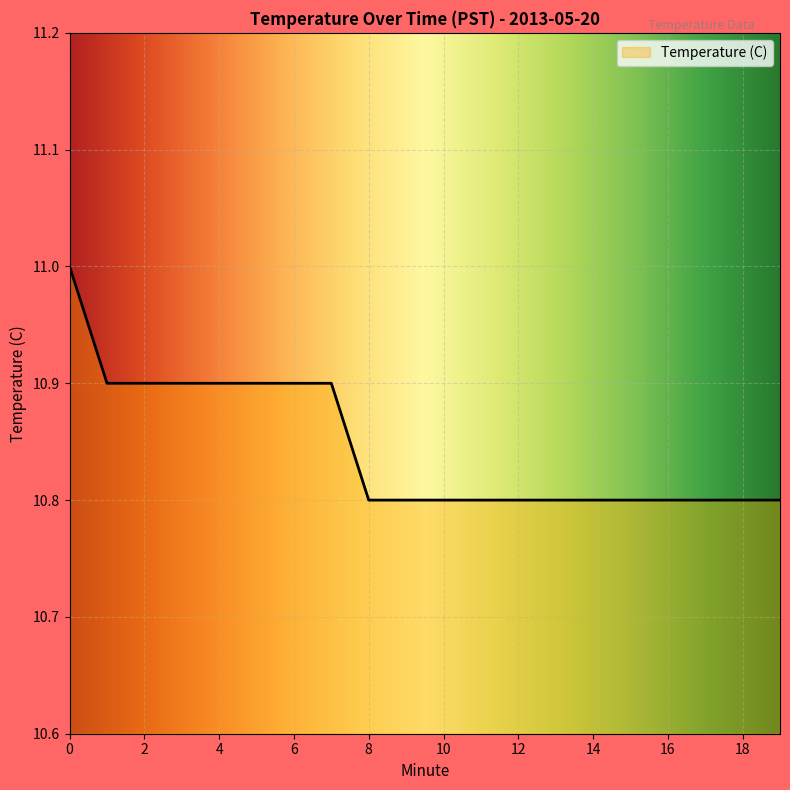

Reading left to right, what are all the values shown in this chart?

11.0	10.9	10.9	10.9	10.9	10.9	10.9	10.9	10.8	10.8	10.8	10.8	10.8	10.8	10.8	10.8	10.8	10.8	10.8	10.8